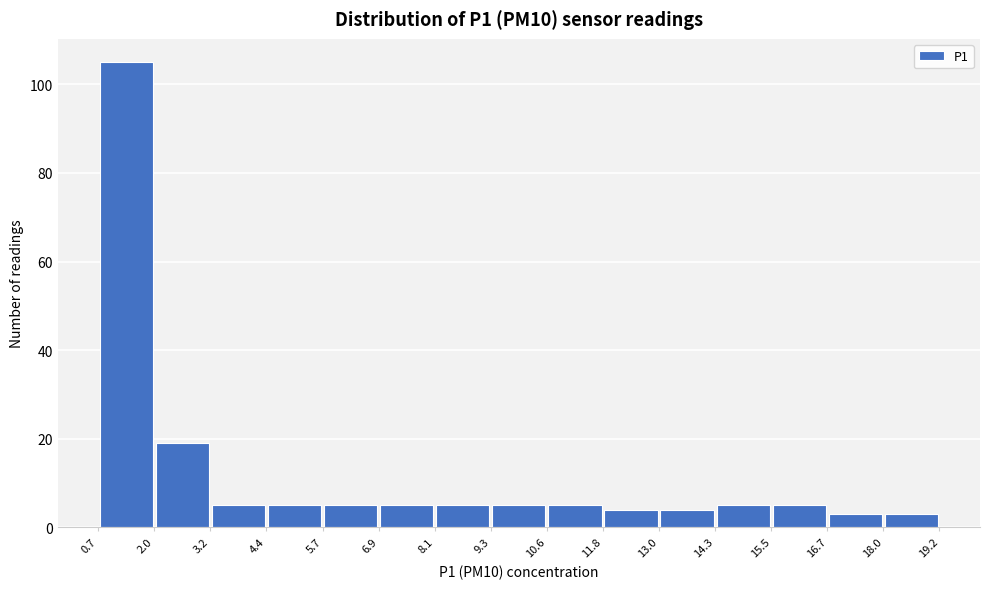

Which range on the x-axis has the tallest bar?

0.7 to 2.0